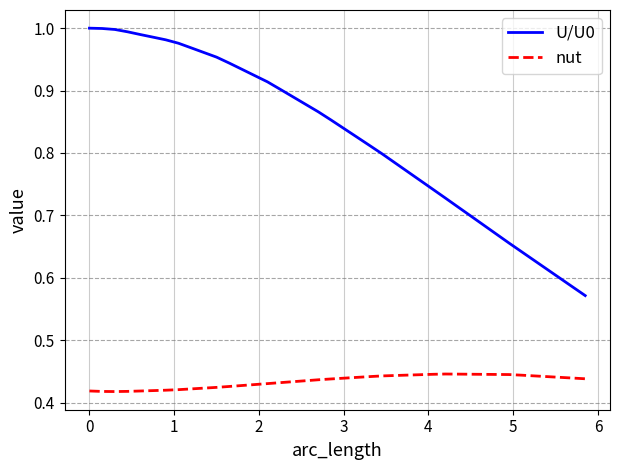

Which series has the largest total across all categories?

U/U0